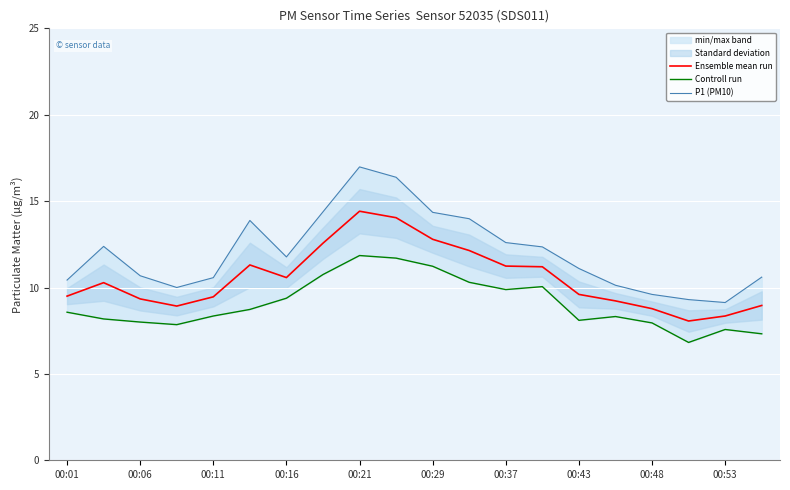

The value of Ensemble mean run at 00:16 is 10.6. True or false?

True